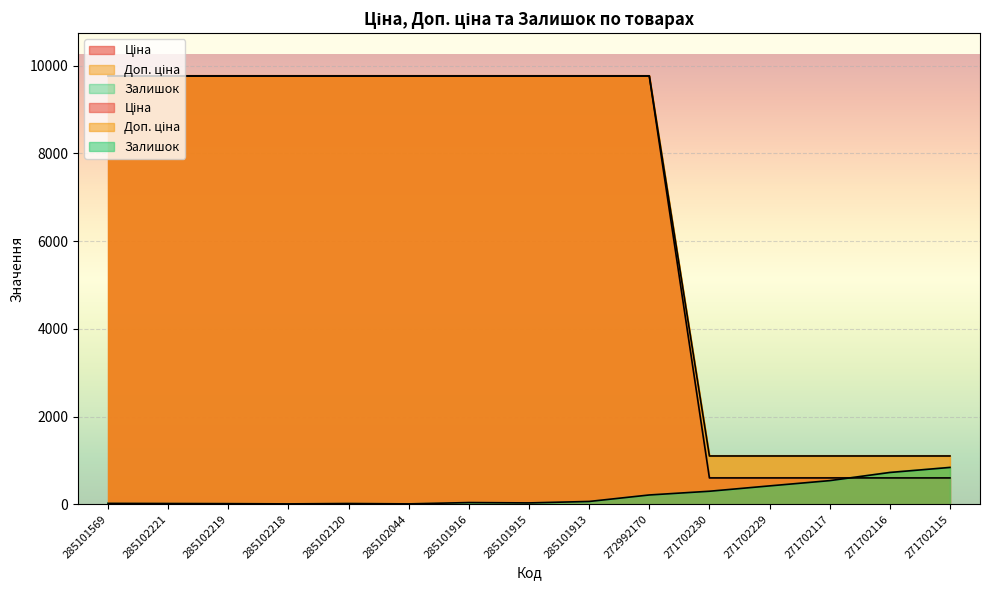

What is the difference between the highest and lowest values at 285102219?

9751.4